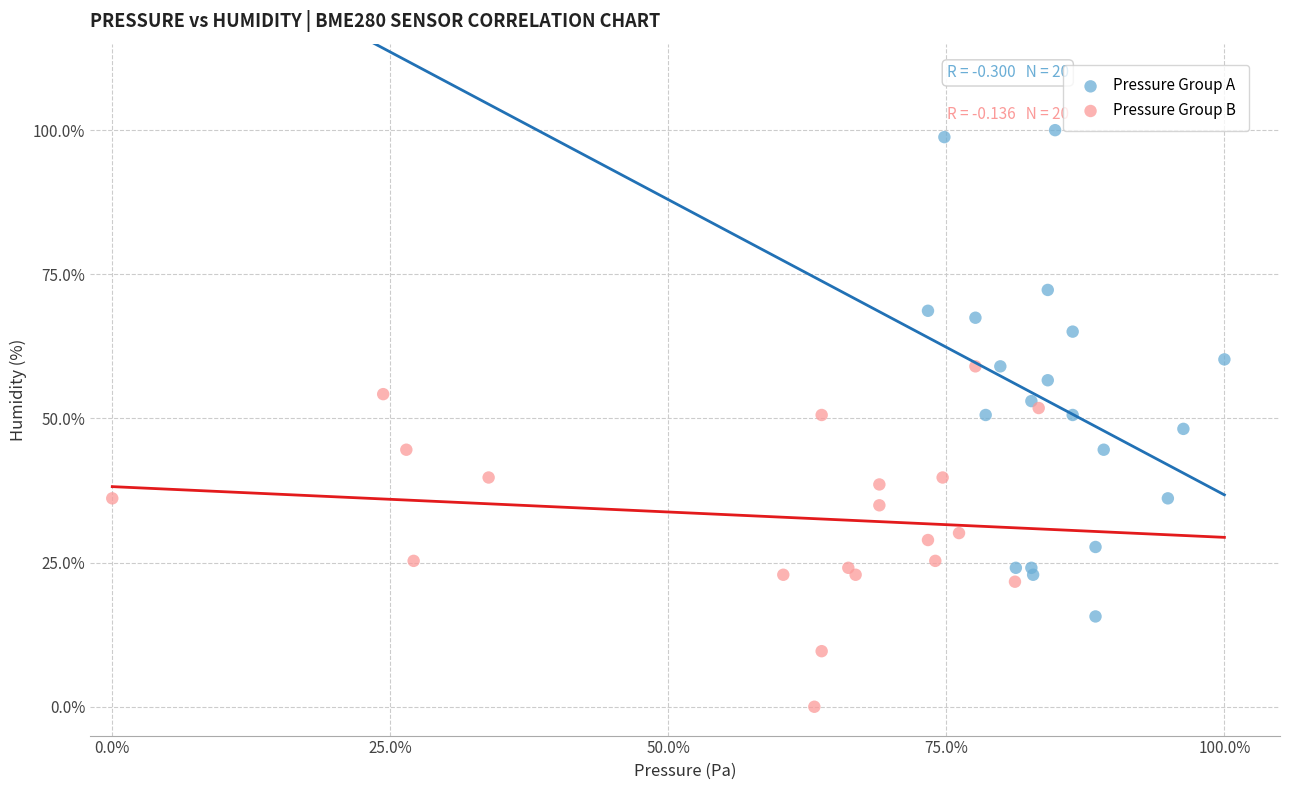

Which series has the widest spread of Y values?

Pressure Group A